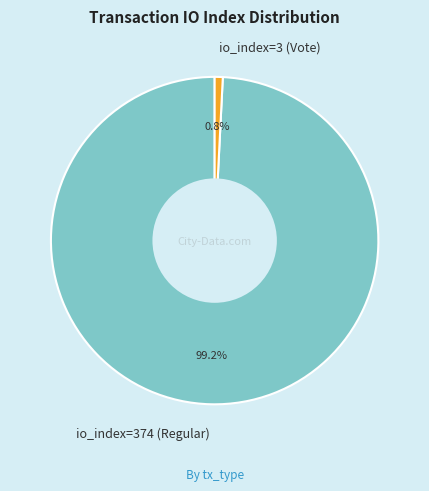

To the nearest percent, what is the difference between the largest and smallest slice percentages?

98%